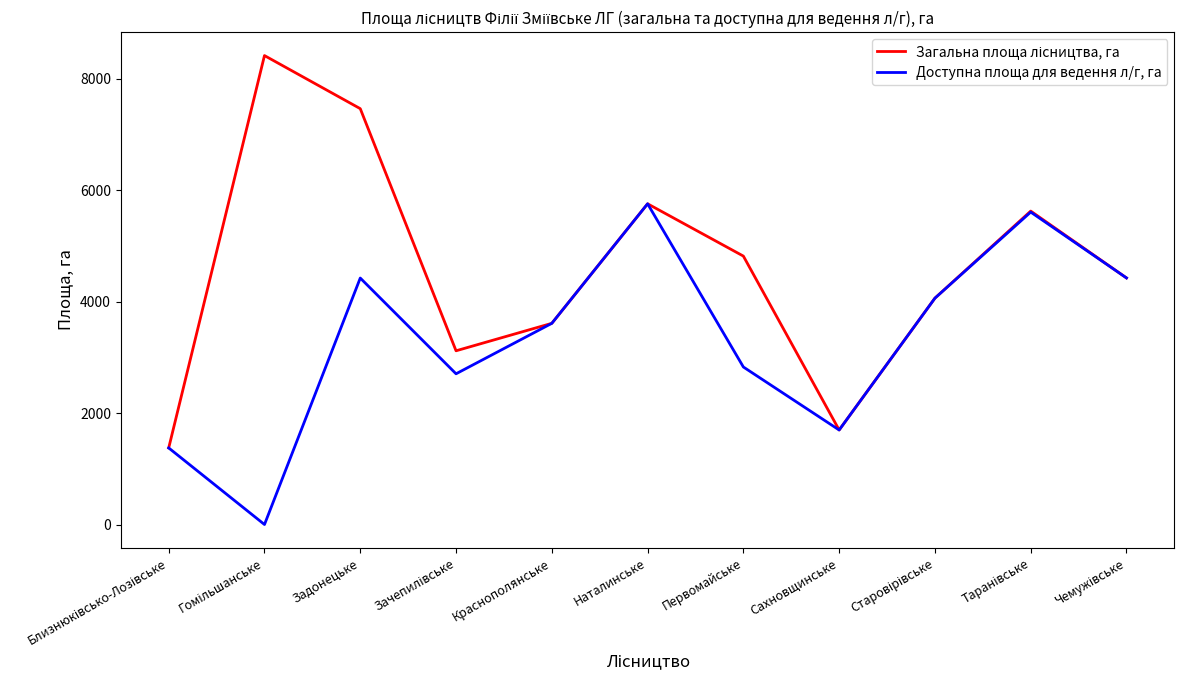

True or false: Доступна площа для ведення л/г, га has a value of 2828 at Первомайське.

True